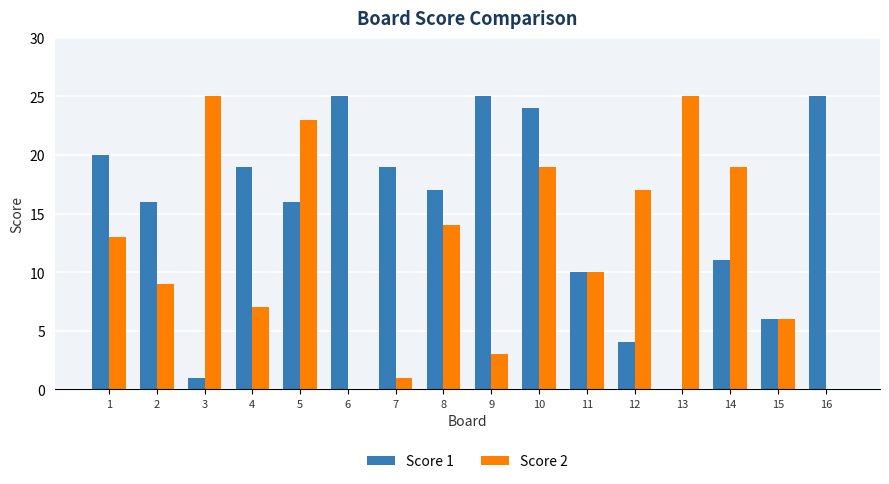

At which category is the sum across all series the highest?

10